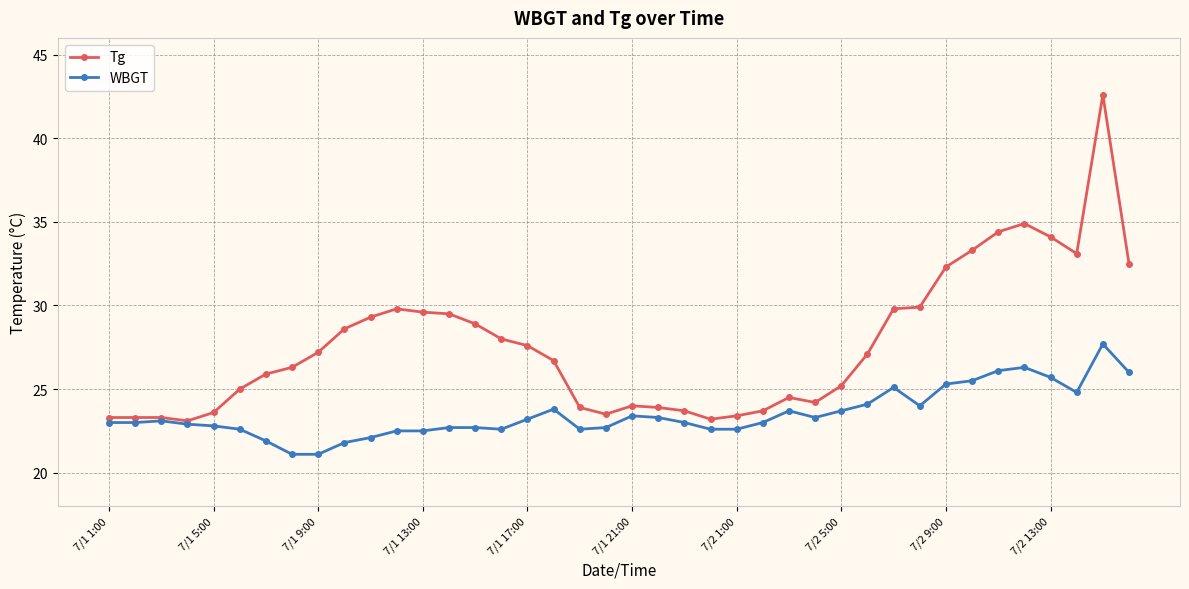

Which series has the widest spread of values?

Tg